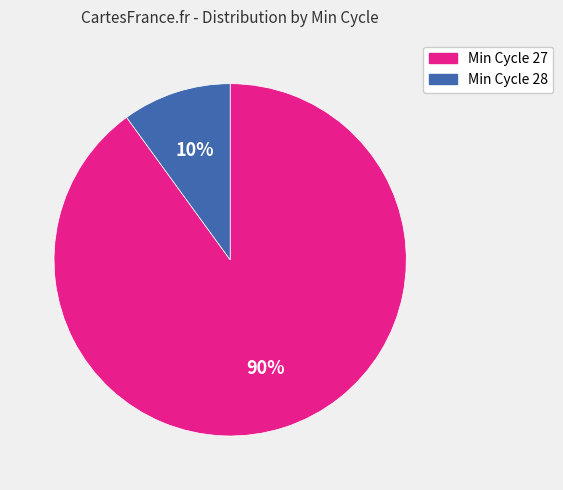

To the nearest percent, what is the difference between the largest and smallest slice percentages?

80%